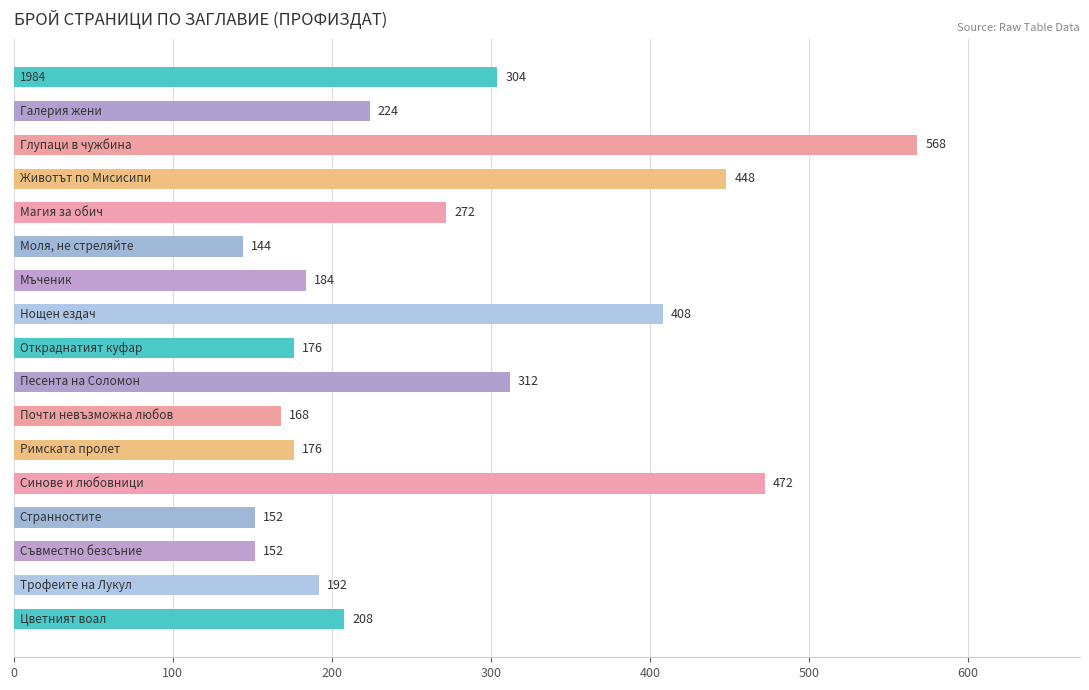

Reading top to bottom, extract all data points from this chart.

304	224	568	448	272	144	184	408	176	312	168	176	472	152	152	192	208